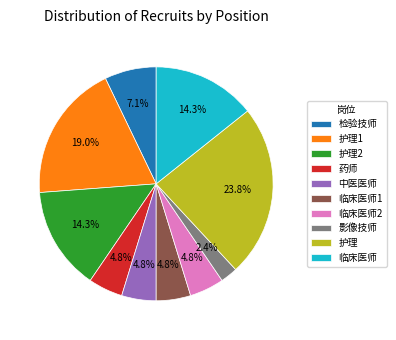

Which has a higher value, 护理 or 临床医师2?

护理